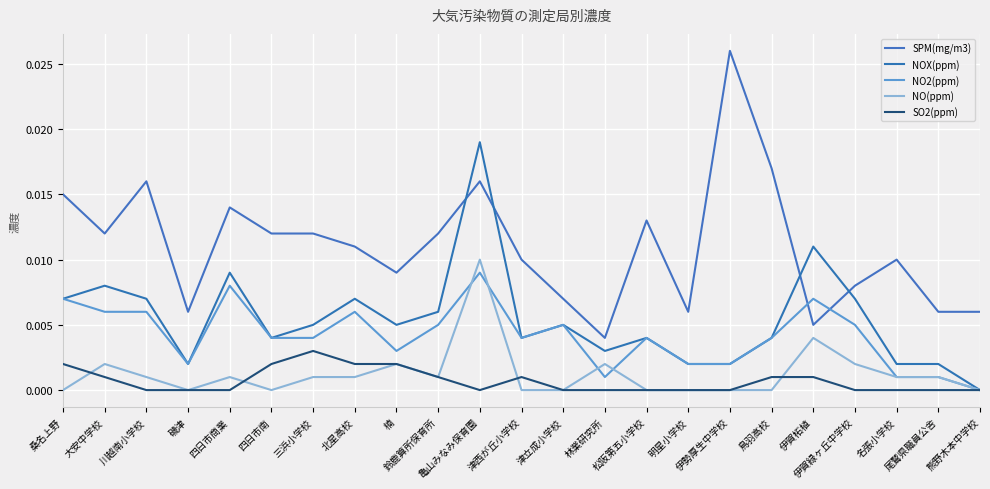

List the series in order of their peak value, lowest first.

SO2(ppm), NO2(ppm), NO(ppm), NOX(ppm), SPM(mg/m3)